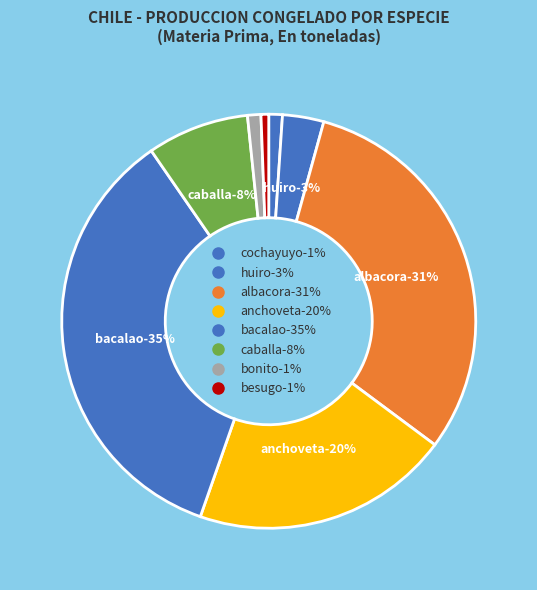

How many slices are in this pie chart?

8